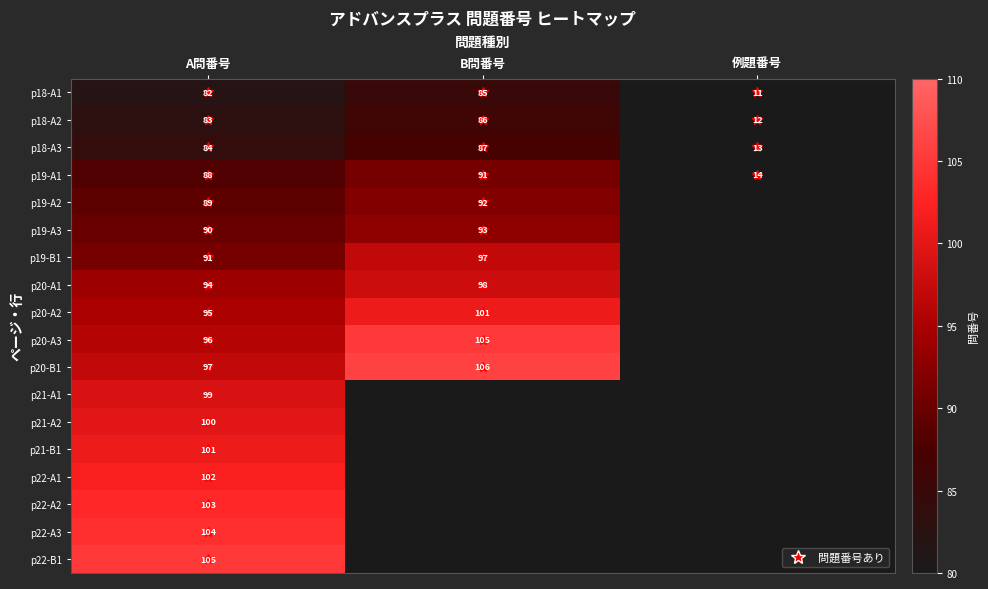

The p20-A1 series shows 94 at A問番号. True or false?

True